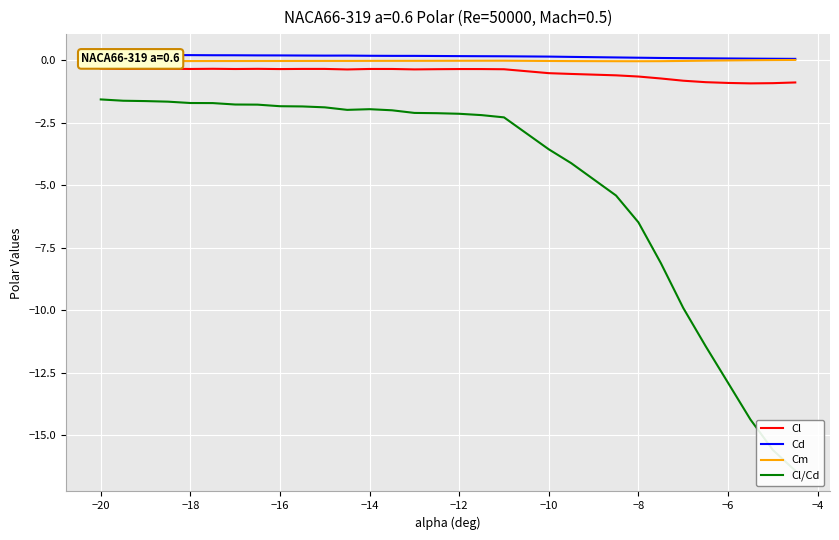

What is the lowest value of the Cl series?

-0.9